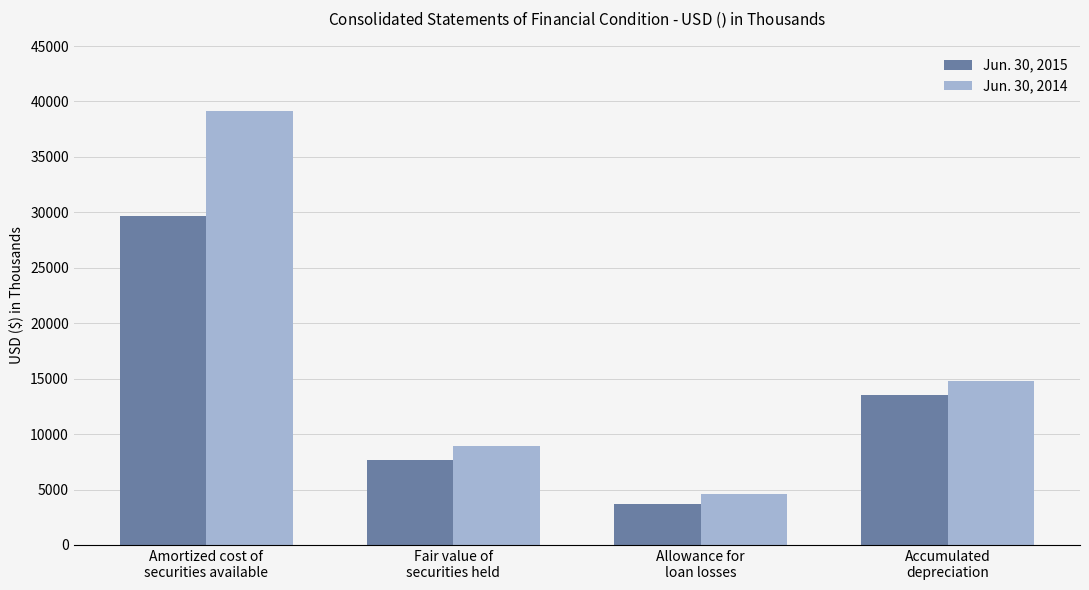

How many values in the Jun. 30, 2014 series are below 14777?

2